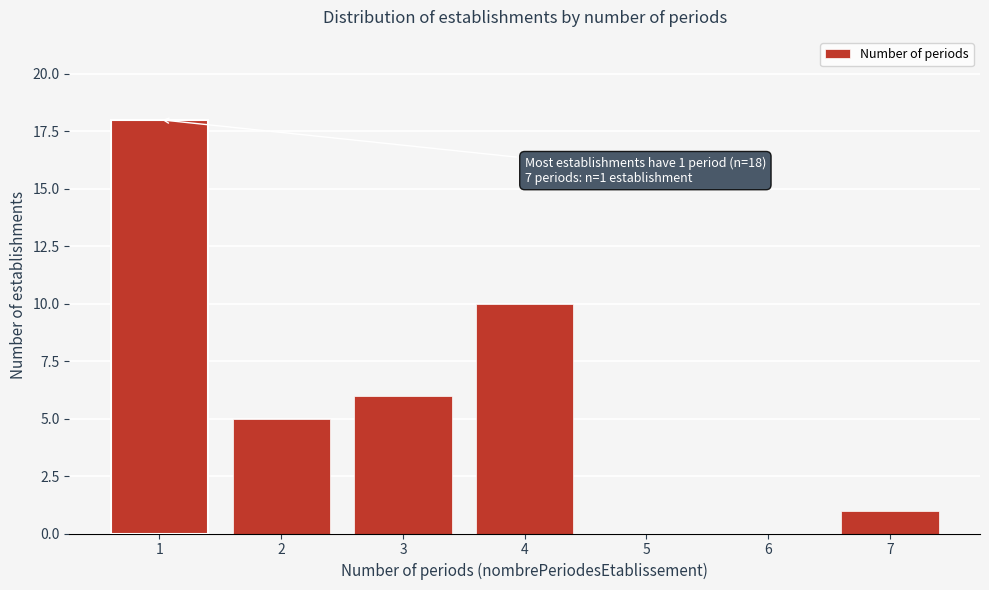

Reading left to right, list all the values displayed in this chart.

1=18	2=5	3=6	4=10	5=0	6=0	7=1